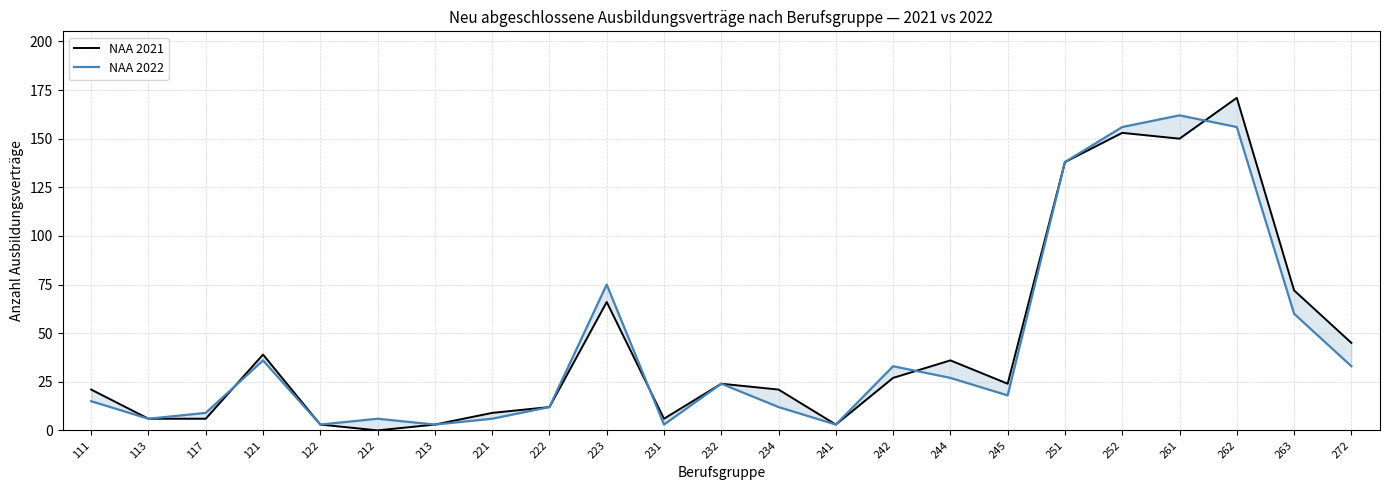

The value of NAA 2022 at 242 is 33. True or false?

True